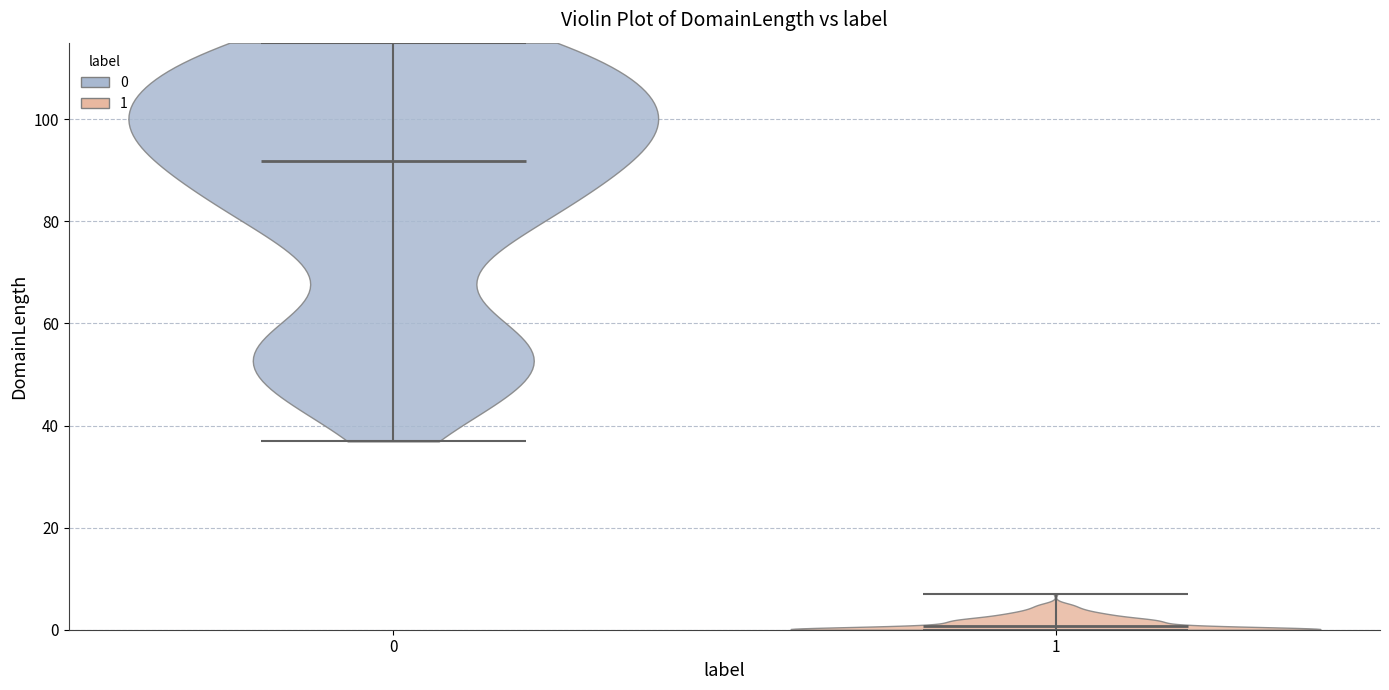

Which violin has the highest median line?

0